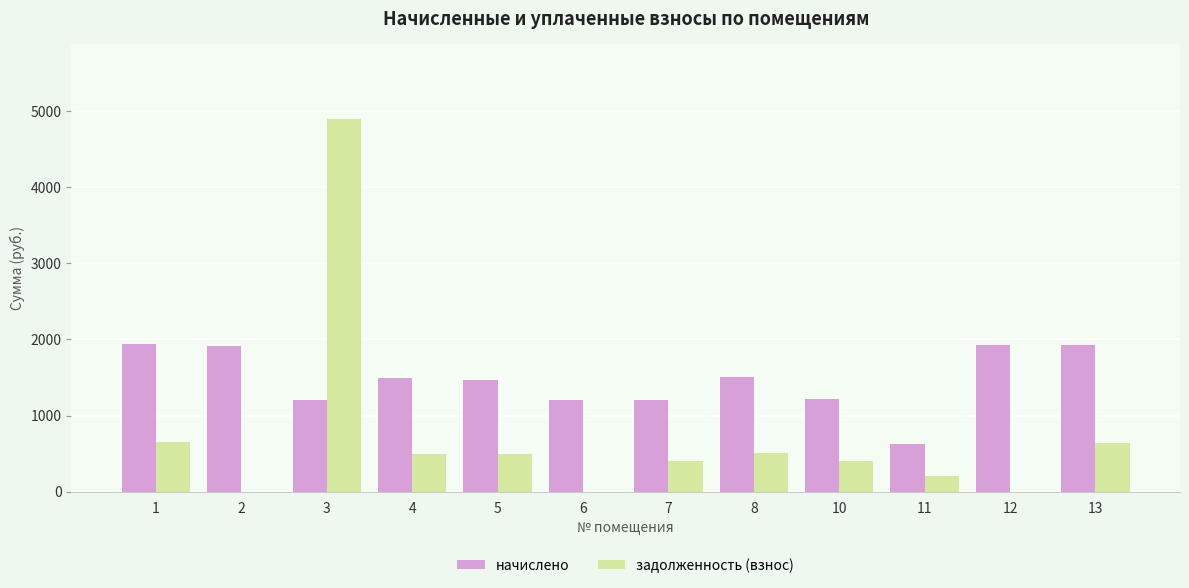

Which series has the largest total across all categories?

начислено